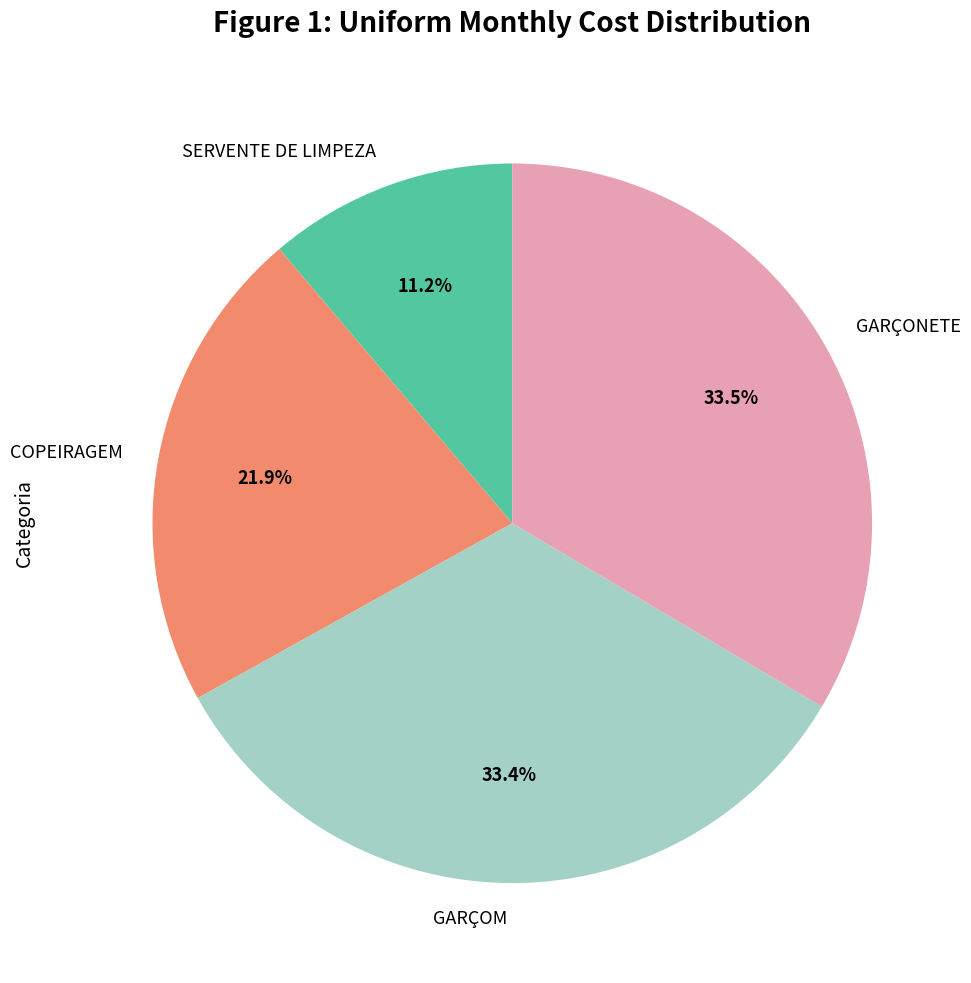

What portion of the pie excludes SERVENTE DE LIMPEZA?

88.8%